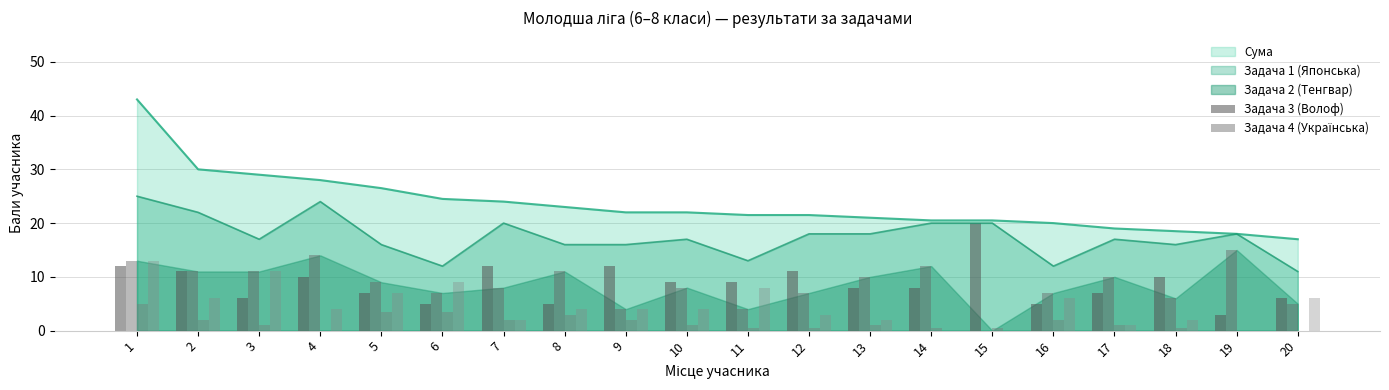

At which category is the sum across all series the highest?

1